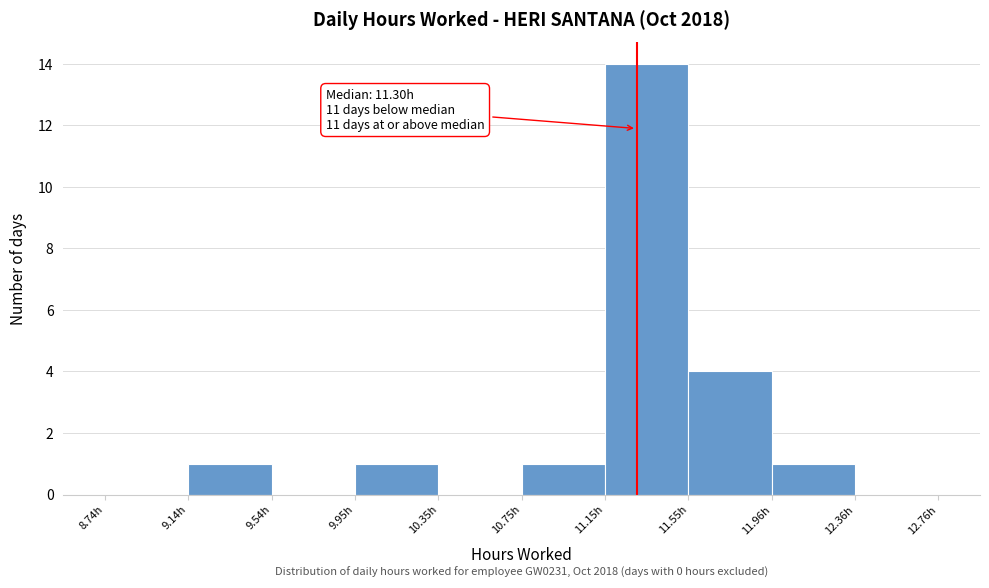

Which range on the x-axis has the tallest bar?

11.15 to 11.55